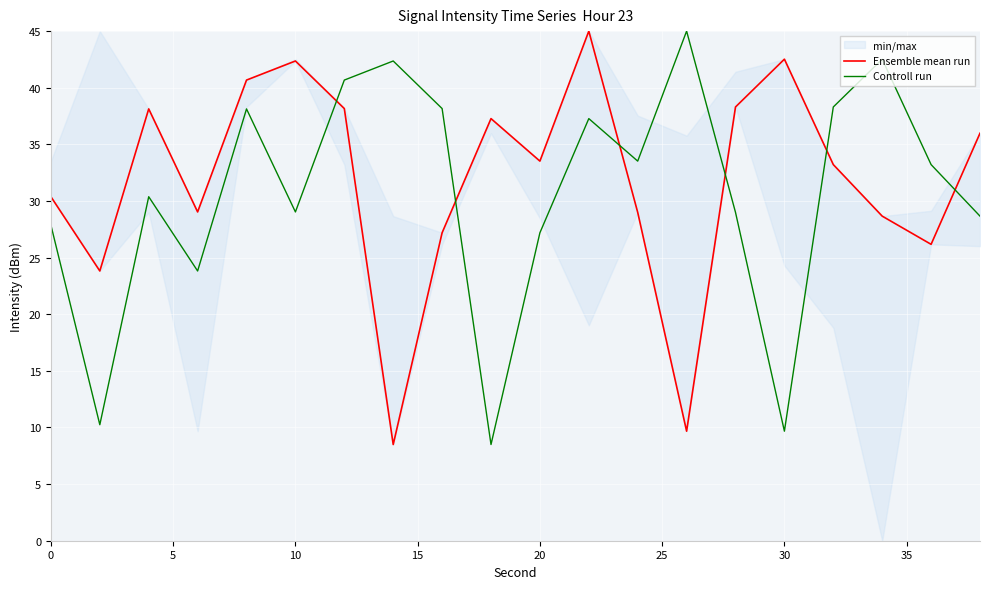

True or false: Controll run has a value of 29.0 at 10.

True